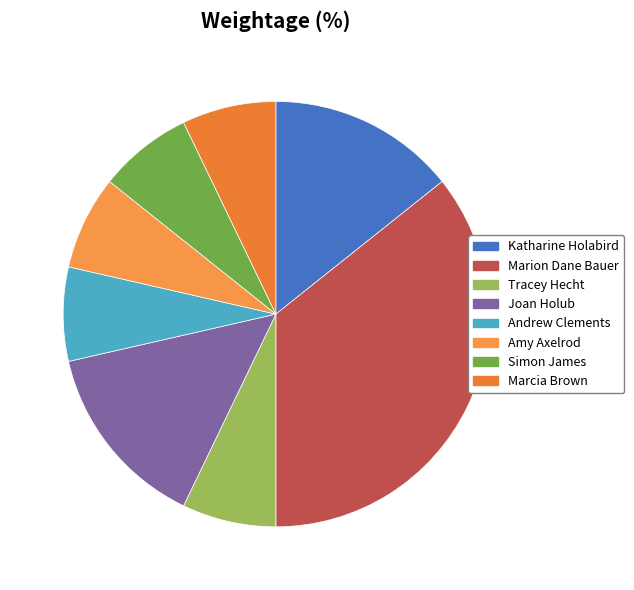

How much of the chart is everything except Tracey Hecht?

92.9%